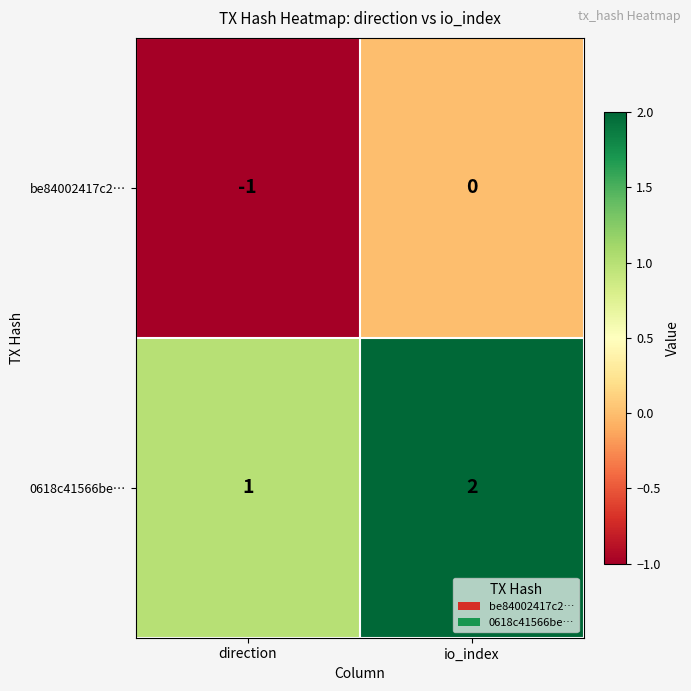

The value of 0618c41566be… at direction is 1. True or false?

True